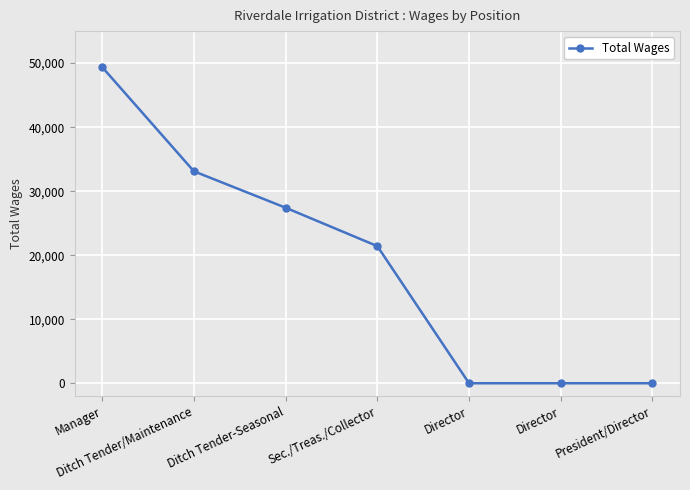

At which label is the value closest to 24690?

Ditch Tender-Seasonal